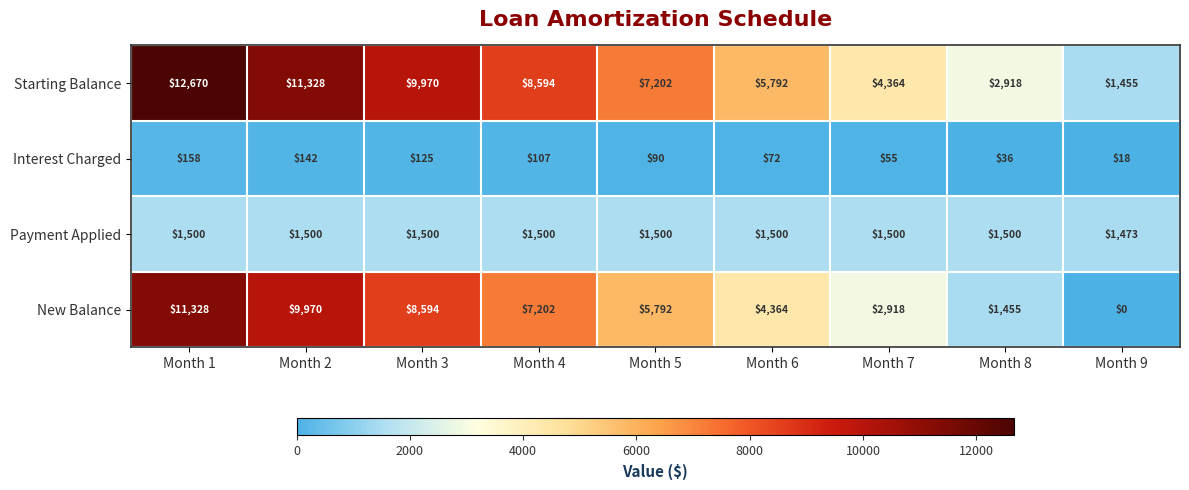

The value of Interest Charged at Month 7 is 55. True or false?

True